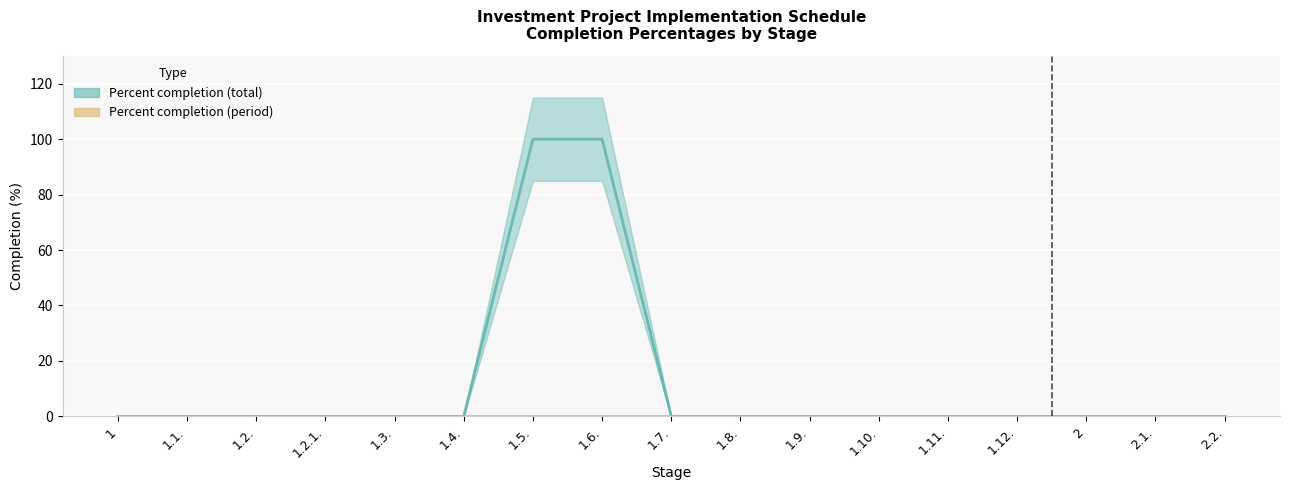

How many positive values are there?

2